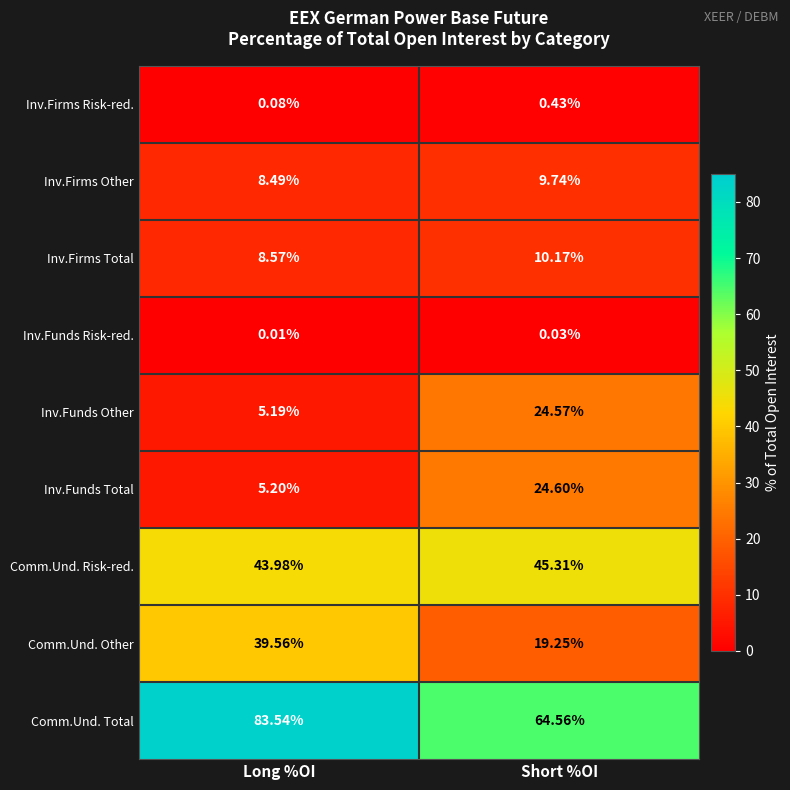

Between Long %OI and Short %OI, which series saw the biggest shift?

Comm.Und. Other